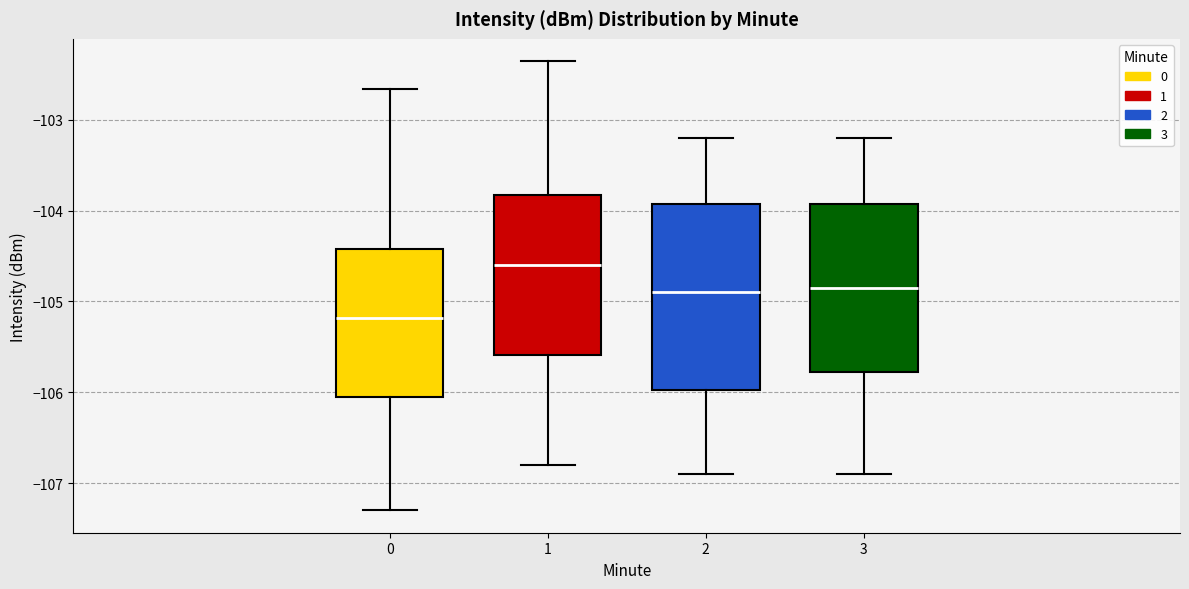

Where does the upper whisker of the box at x = 3 end on the y-axis? The values are not printed on the chart, so give them approximately, as read against the axis.

-103.2